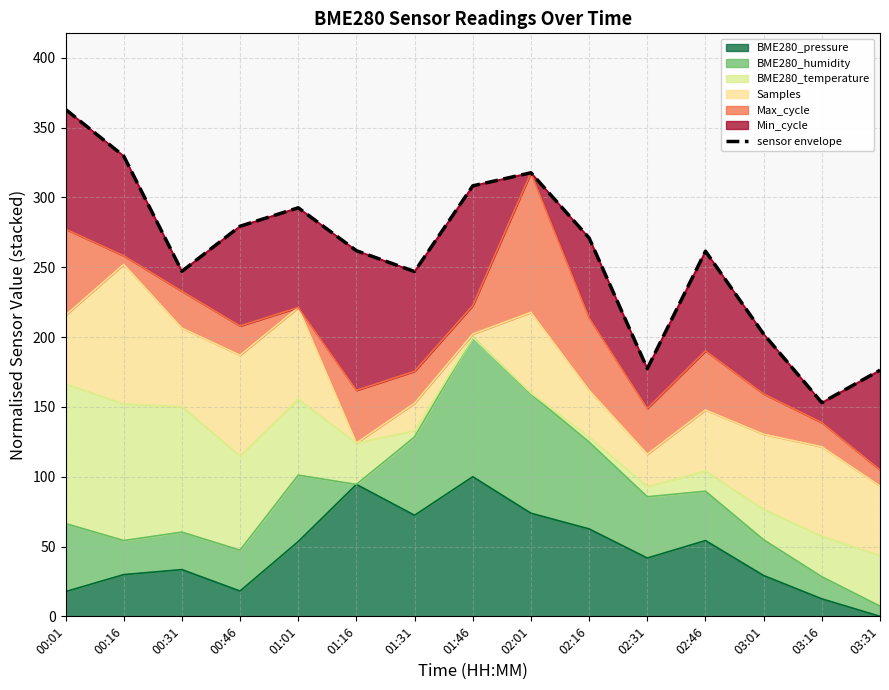

Reading left to right, what are all the values shown in this chart?

363.1	329.7	247.1	279.4	292.6	261.9	247.0	308.3	317.7	271.0	177.4	261.5	202.2	153.0	176.3